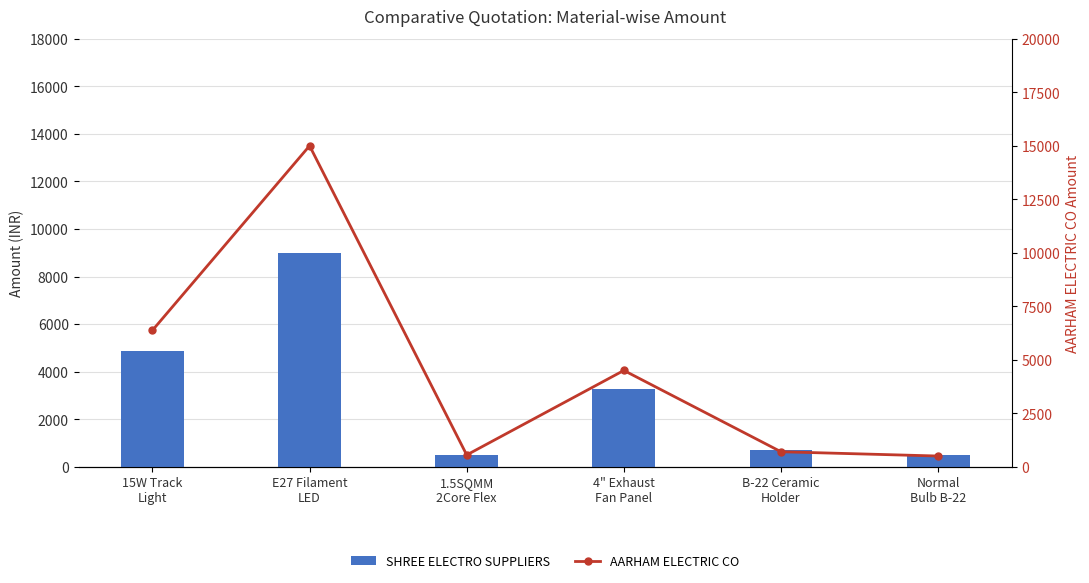

Which category has the highest value across all series?

E27 Filament
LED